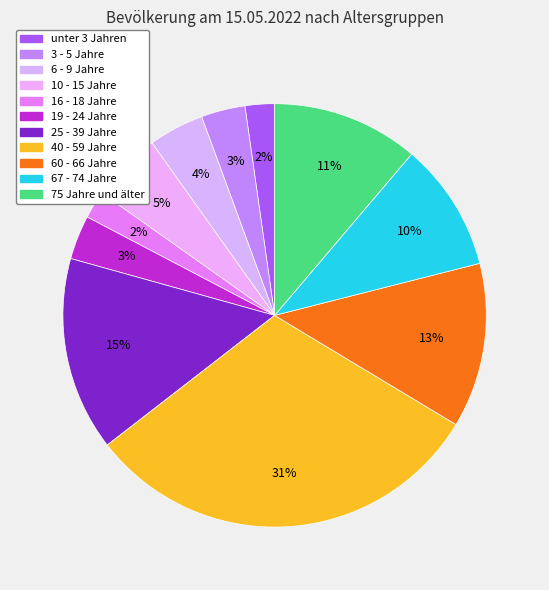

True or false: unter 3 Jahren accounts for 2% of the total.

True